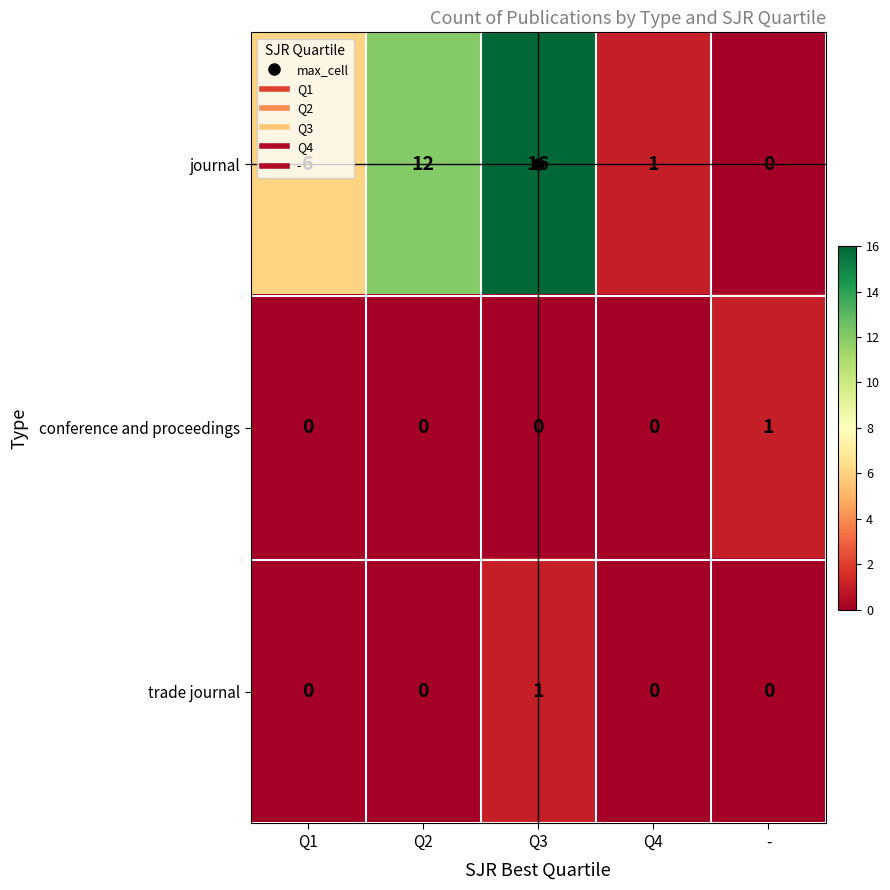

Which series changed the most between Q3 and Q4?

journal